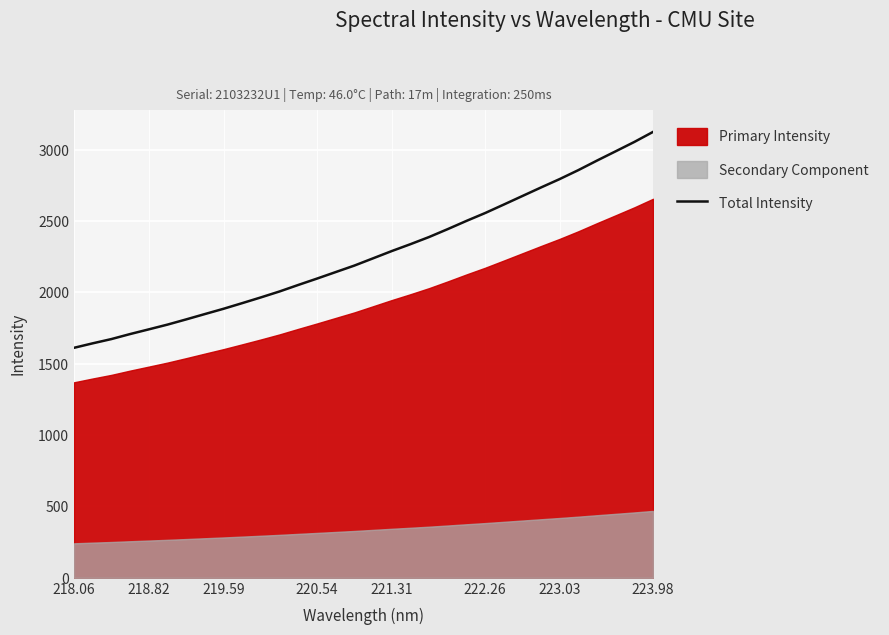

What is the sum of all values?

72602.8